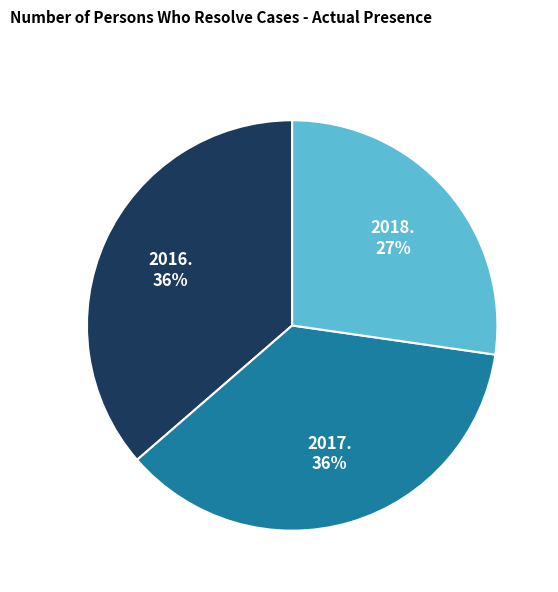

To the nearest percent, what is the difference between the largest and smallest slice percentages?

9%